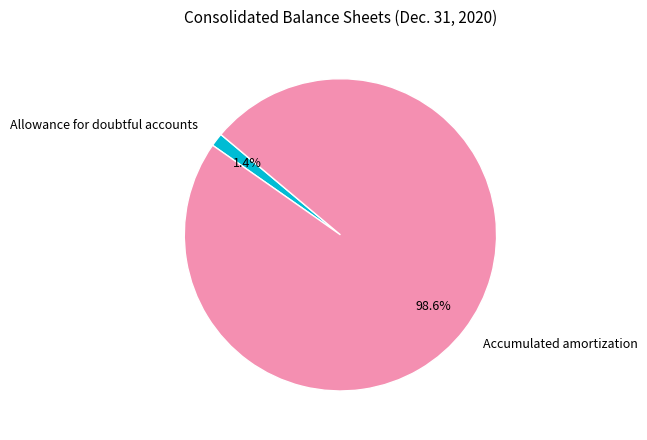

Do Allowance for doubtful accounts and Accumulated amortization together represent more than half of the pie?

Yes